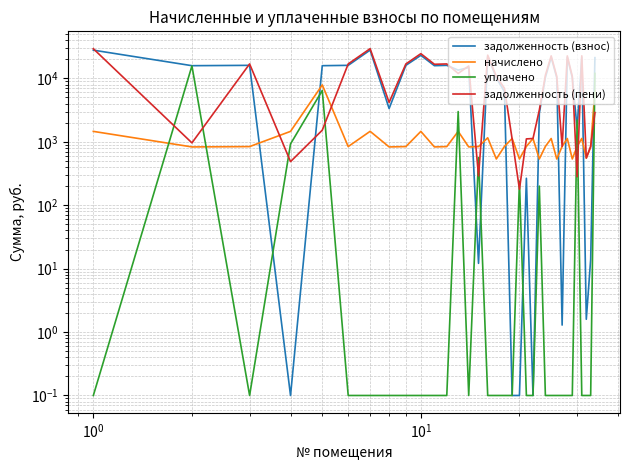

After their last crossing, which series has the higher values: уплачено or начислено?

уплачено